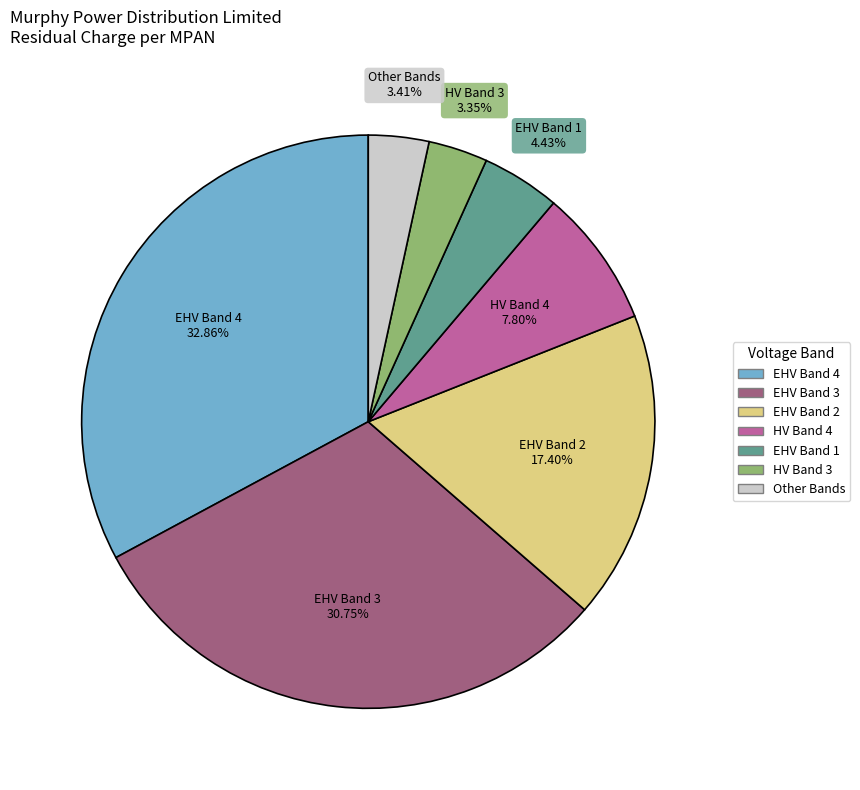

Is there any slice that represents more than half of the pie?

No